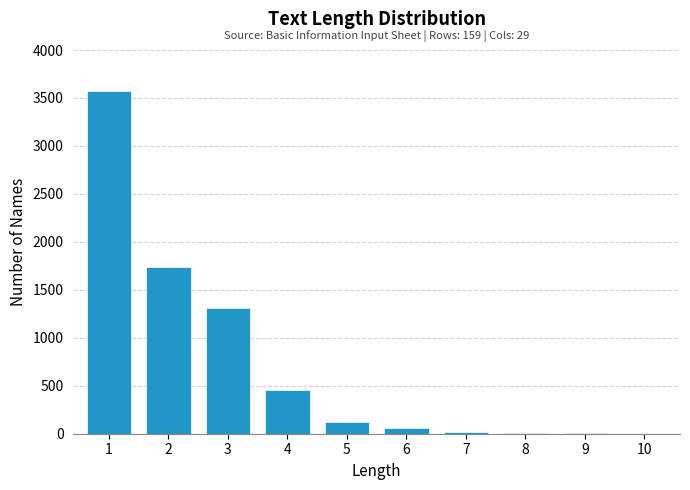

What is the change in value from 1 to 4?

-3110